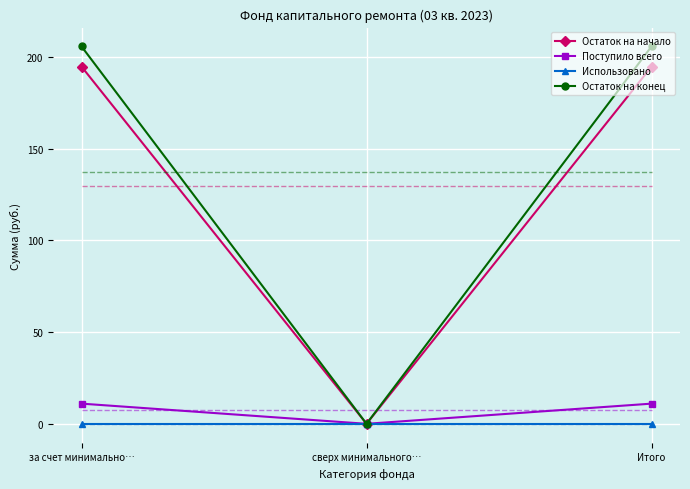

What is the value of the Остаток на конец point at the 1st from the left?

205.8